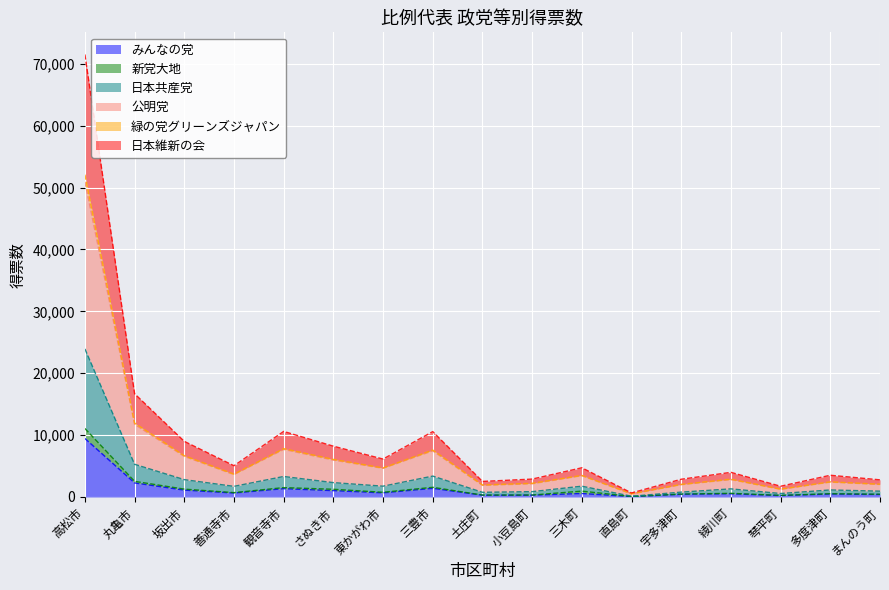

What position from the left is 土庄町?

9